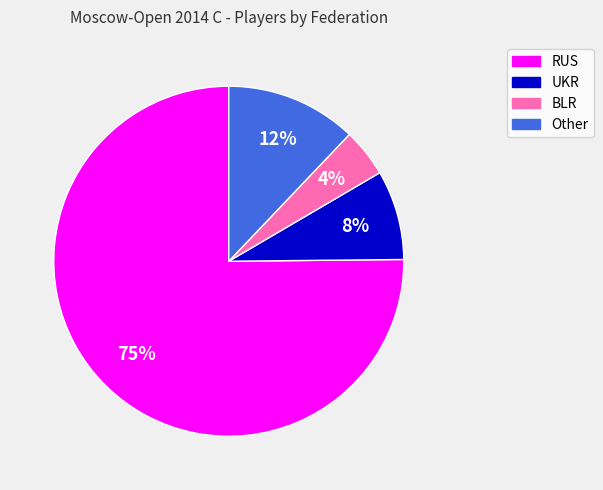

Do RUS and Other together represent more than half of the pie?

Yes